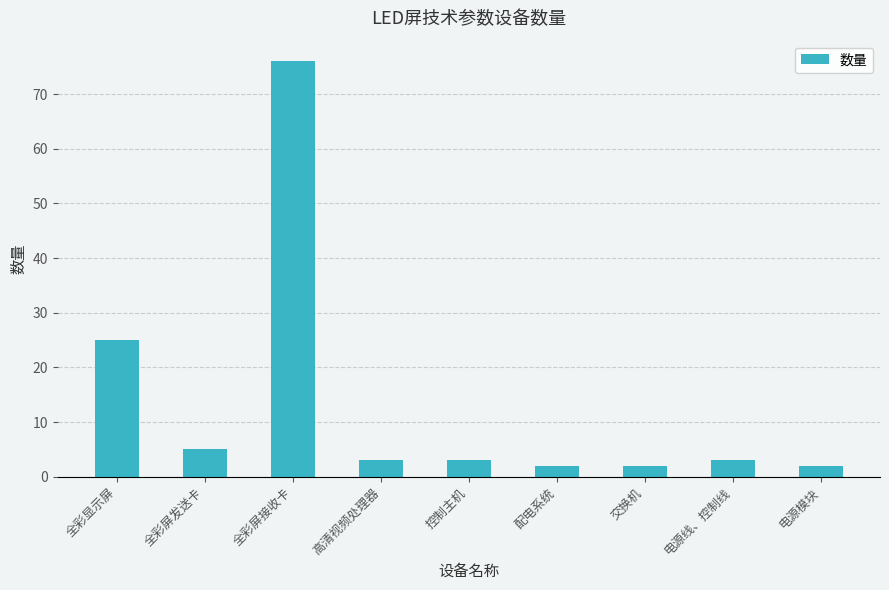

The chart shows a value of 2 at 电源模块. True or false?

True